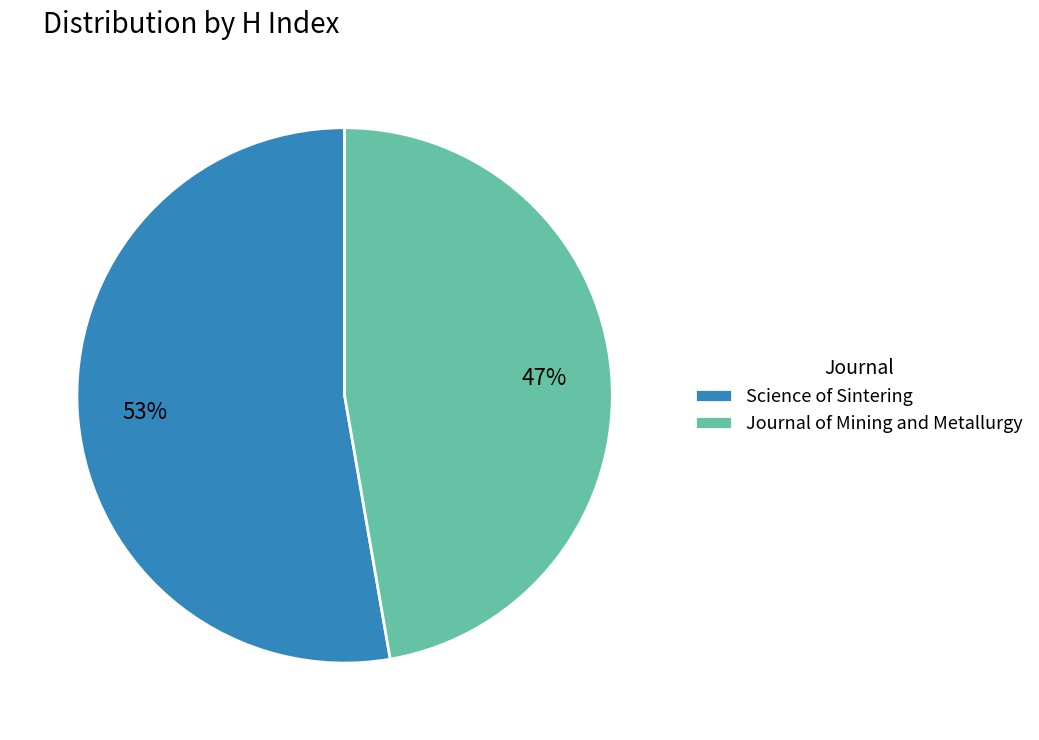

Is there any slice that represents more than half of the pie?

Yes